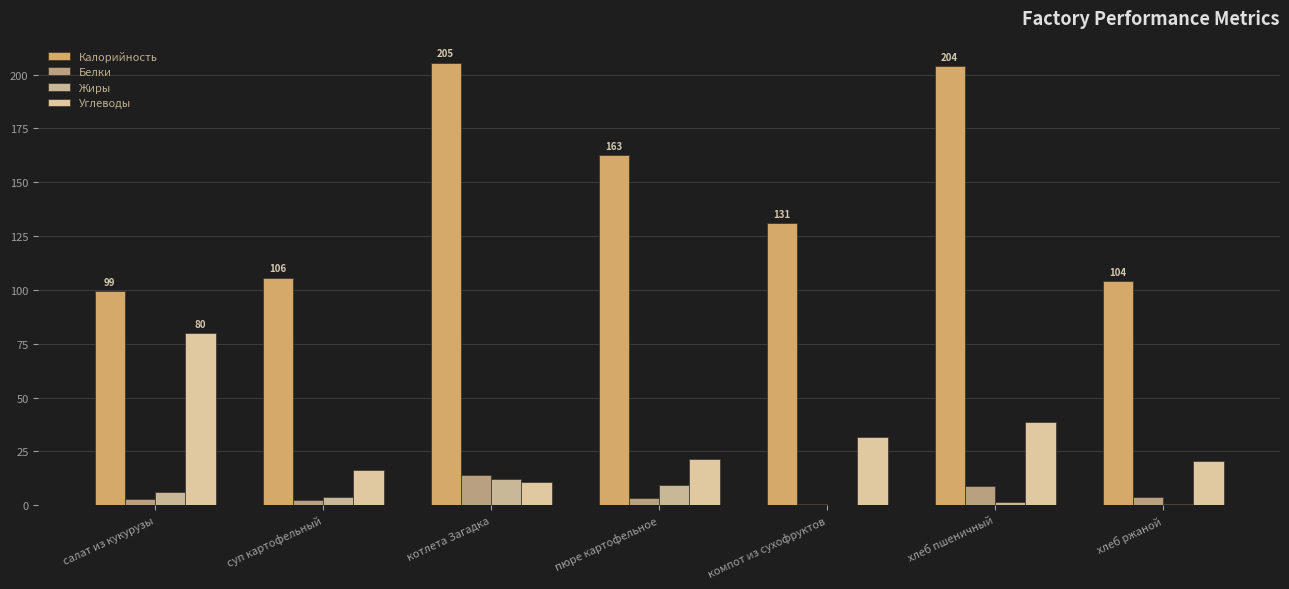

The value of Углеводы at салат из кукурузы is 80.0. True or false?

True